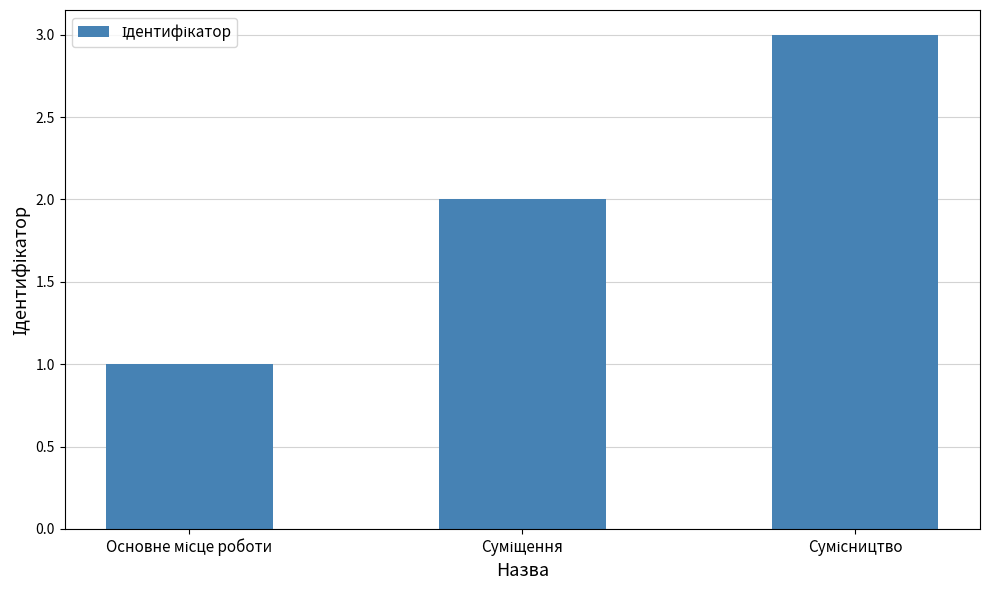

What is the difference between the maximum and minimum values?

2